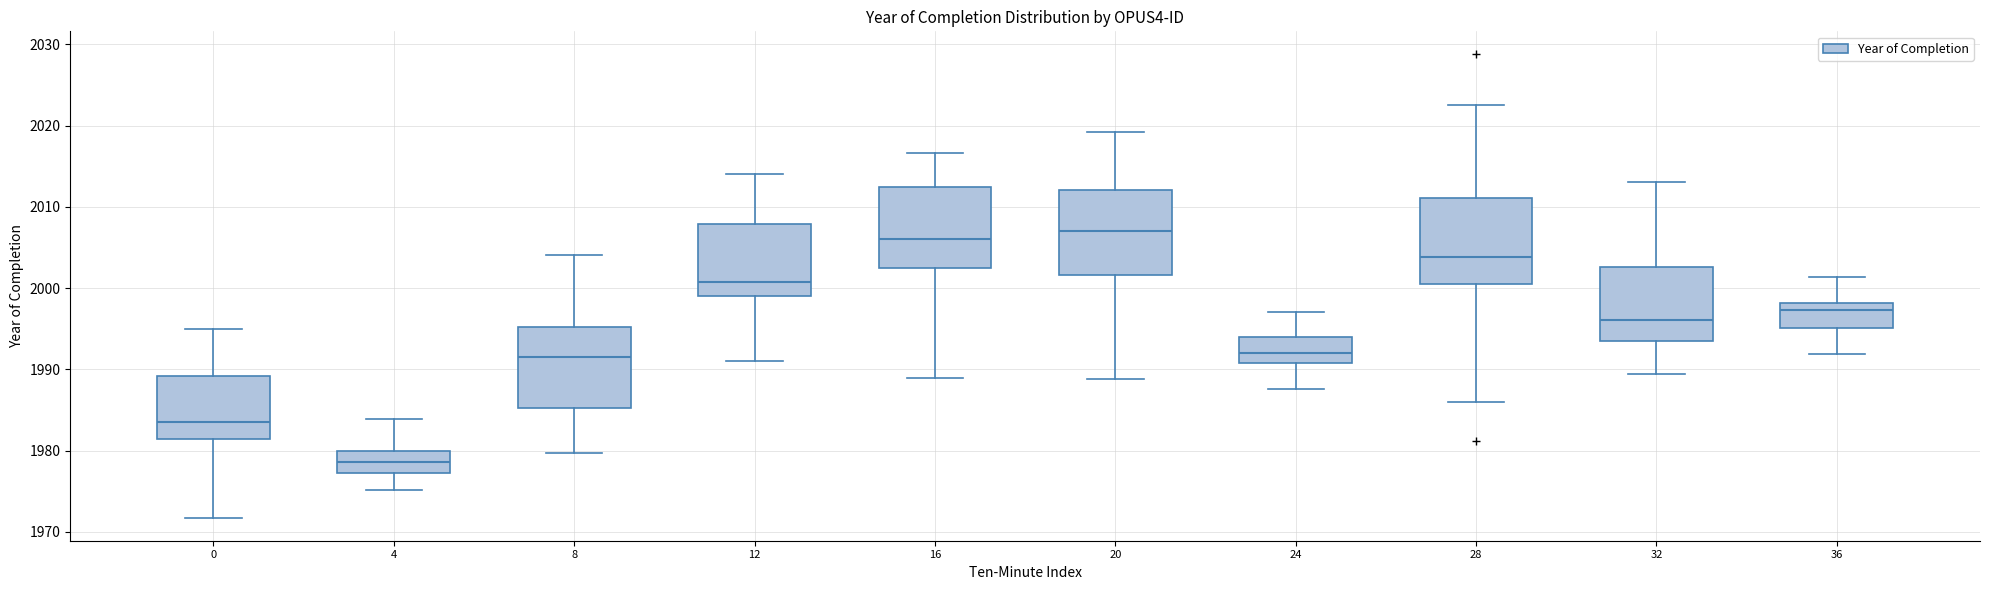

Where does the median line of the box at x = 16 sit on the y-axis? The values are not printed on the chart, so give them approximately, as read against the axis.

2006